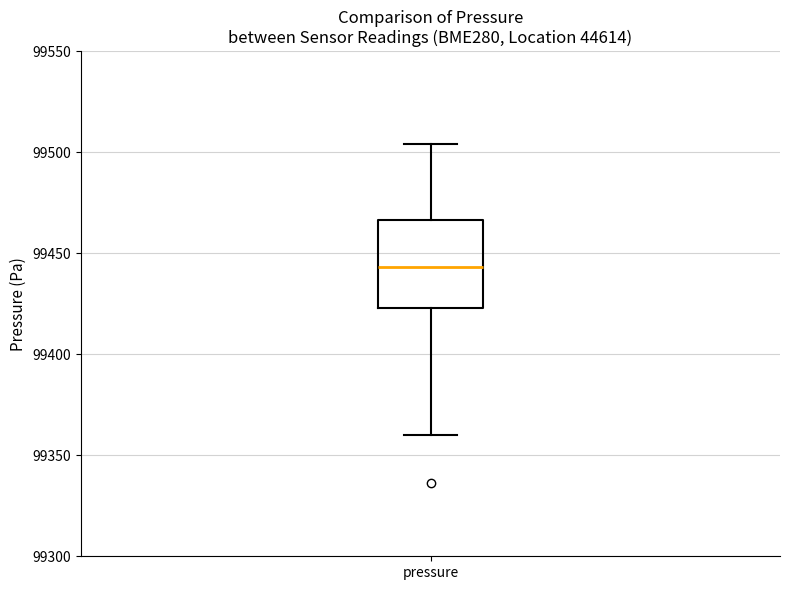

Read this box plot against the y-axis: the position of the median line, the range covered by the box, and the ends of both whiskers. The values are not printed on the chart, so give them approximately, as read against the axis.

median 99445, box 99425 to 99465, whiskers 99360 to 99505